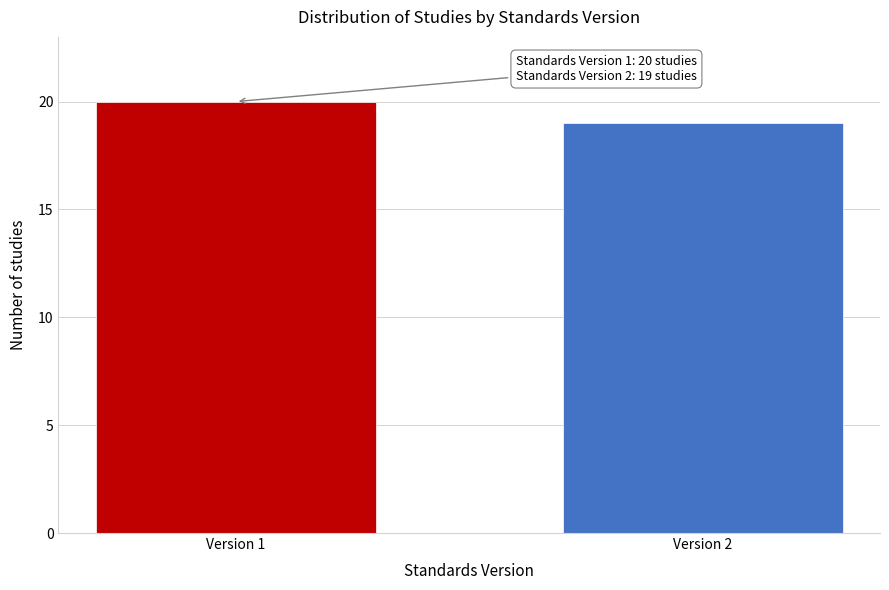

Reading left to right, extract all data points from this chart.

Version 1=20	Version 2=19